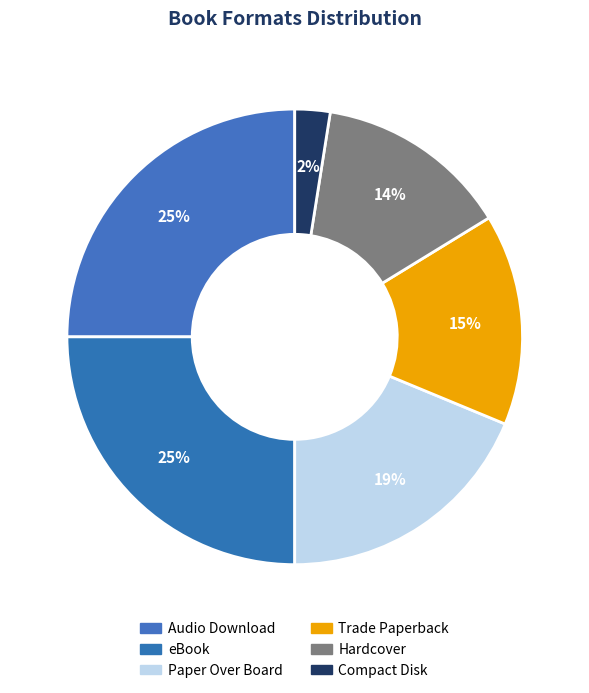

How many segments does this pie chart have?

6